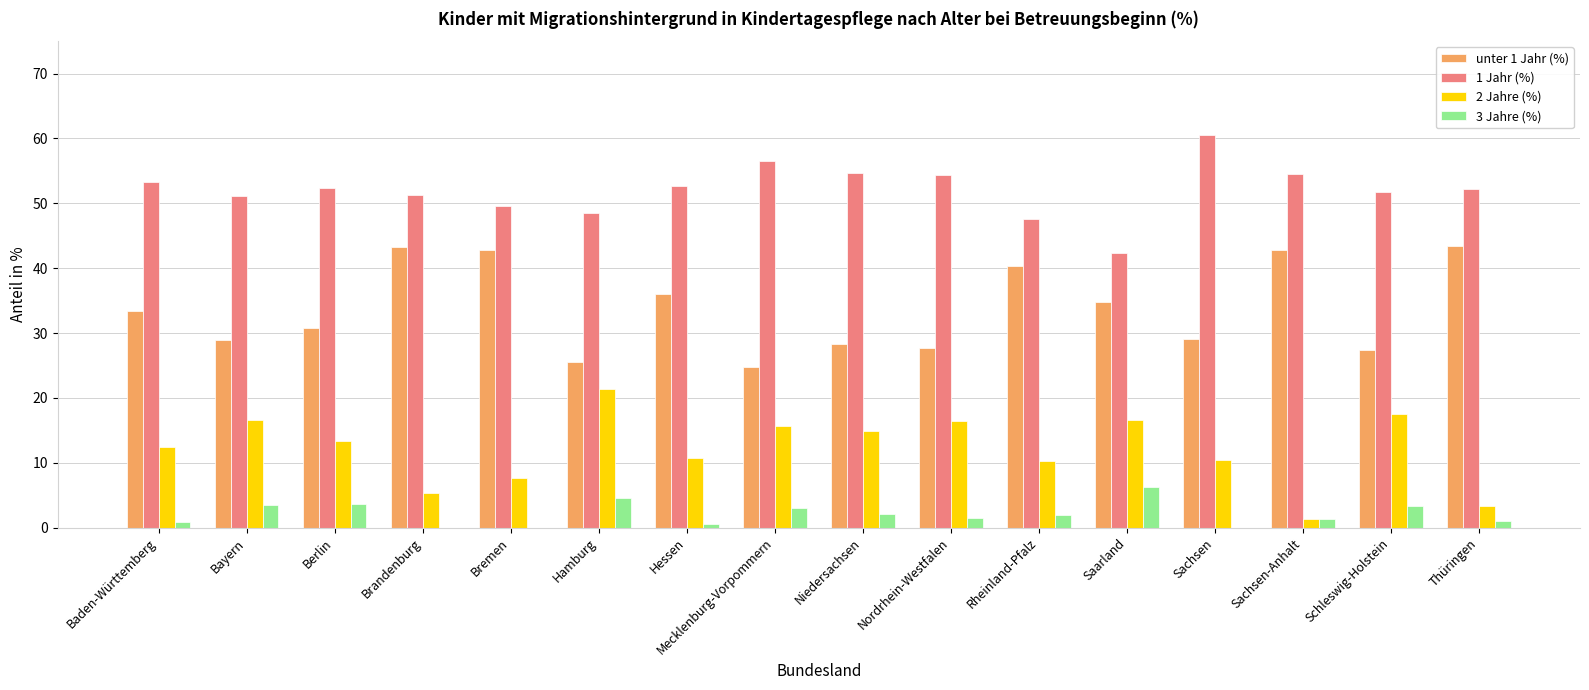

Is the value of unter 1 Jahr (%) at Schleswig-Holstein greater than the value of 2 Jahre (%) at Sachsen-Anhalt?

Yes